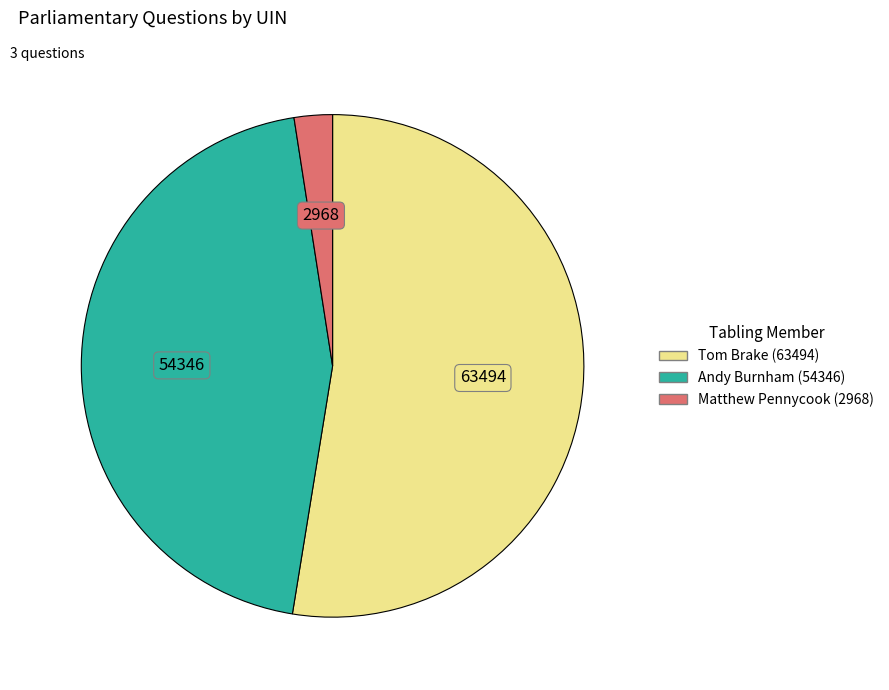

Which category has the smallest portion of the pie?

Matthew Pennycook (2968)